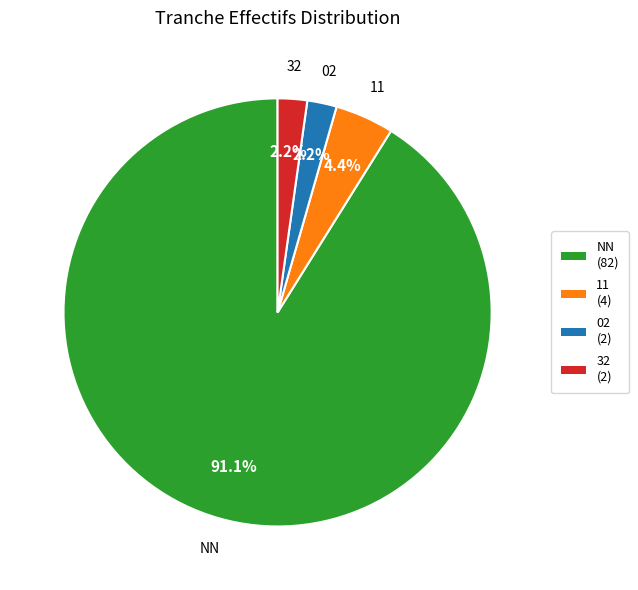

Is there any slice that represents more than half of the pie?

Yes